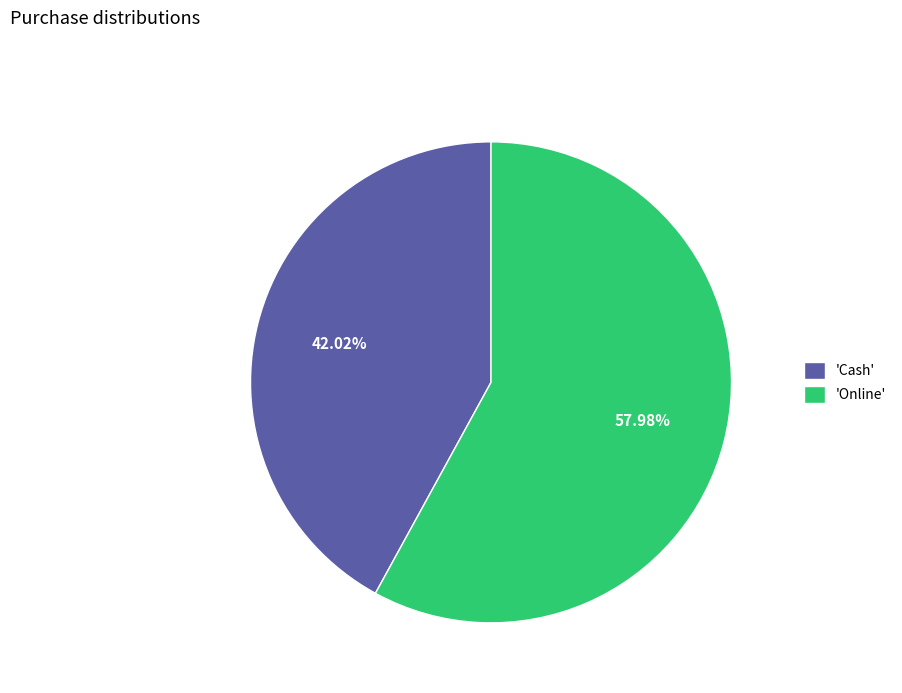

Rank the categories by value from lowest to highest.

'Cash', 'Online'